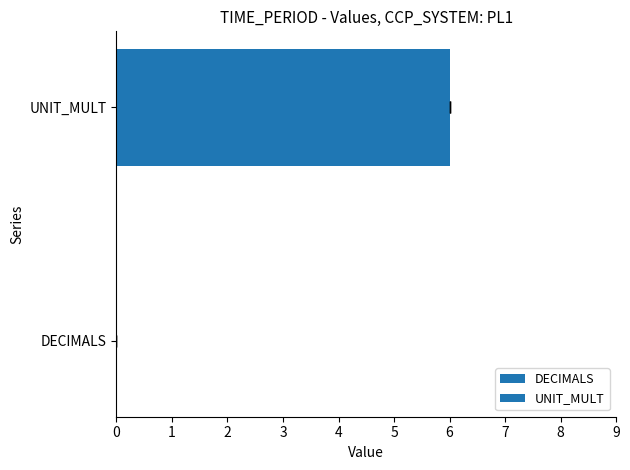

What is the total value across all series at 2022?

6